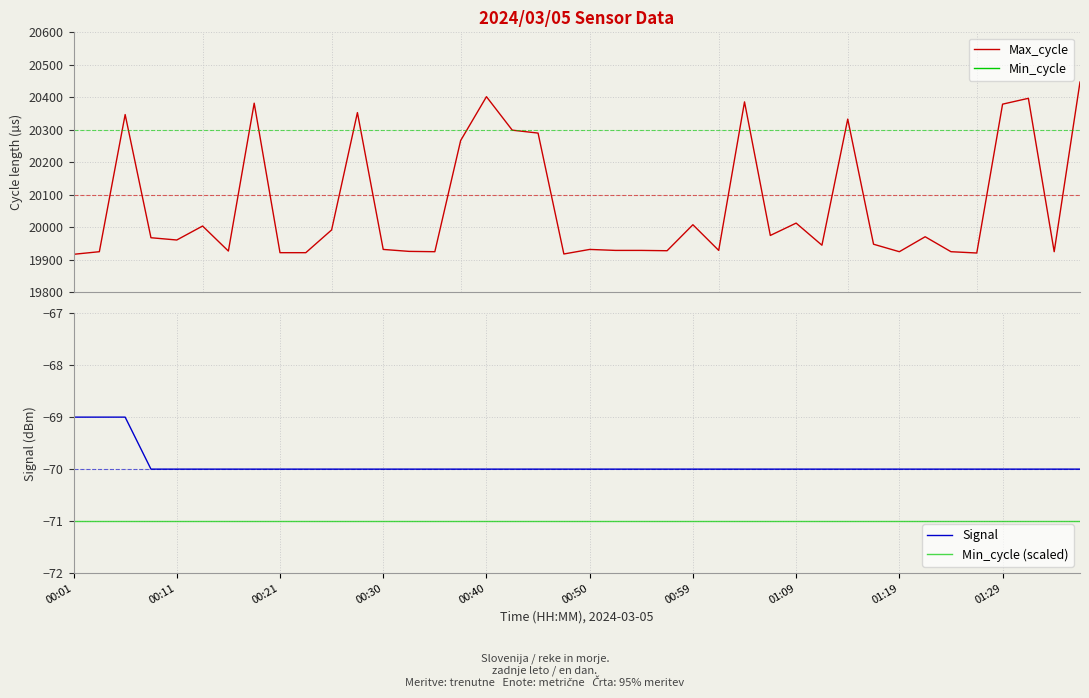

What is the average value of the Signal series?

-70